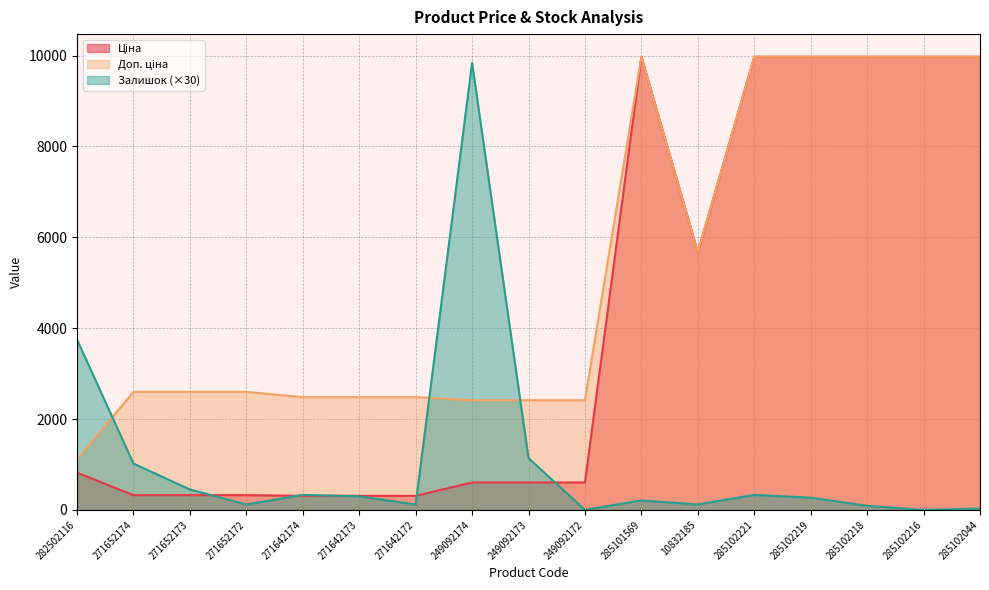

Does the chart display data point markers on the line(s)?

No